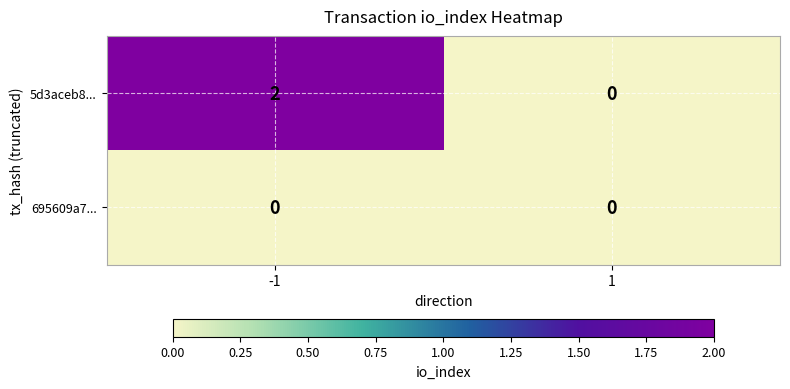

The value of 5d3aceb8... at -1 is 1. True or false?

False